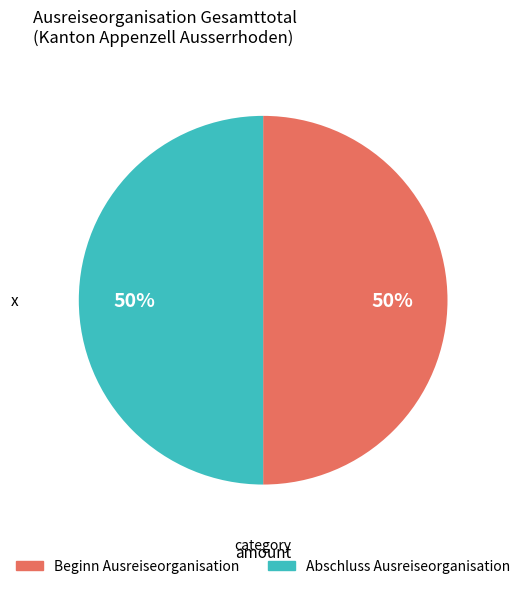

What is the ratio of the value at Abschluss Ausreiseorganisation to the value at Beginn Ausreiseorganisation?

1.0